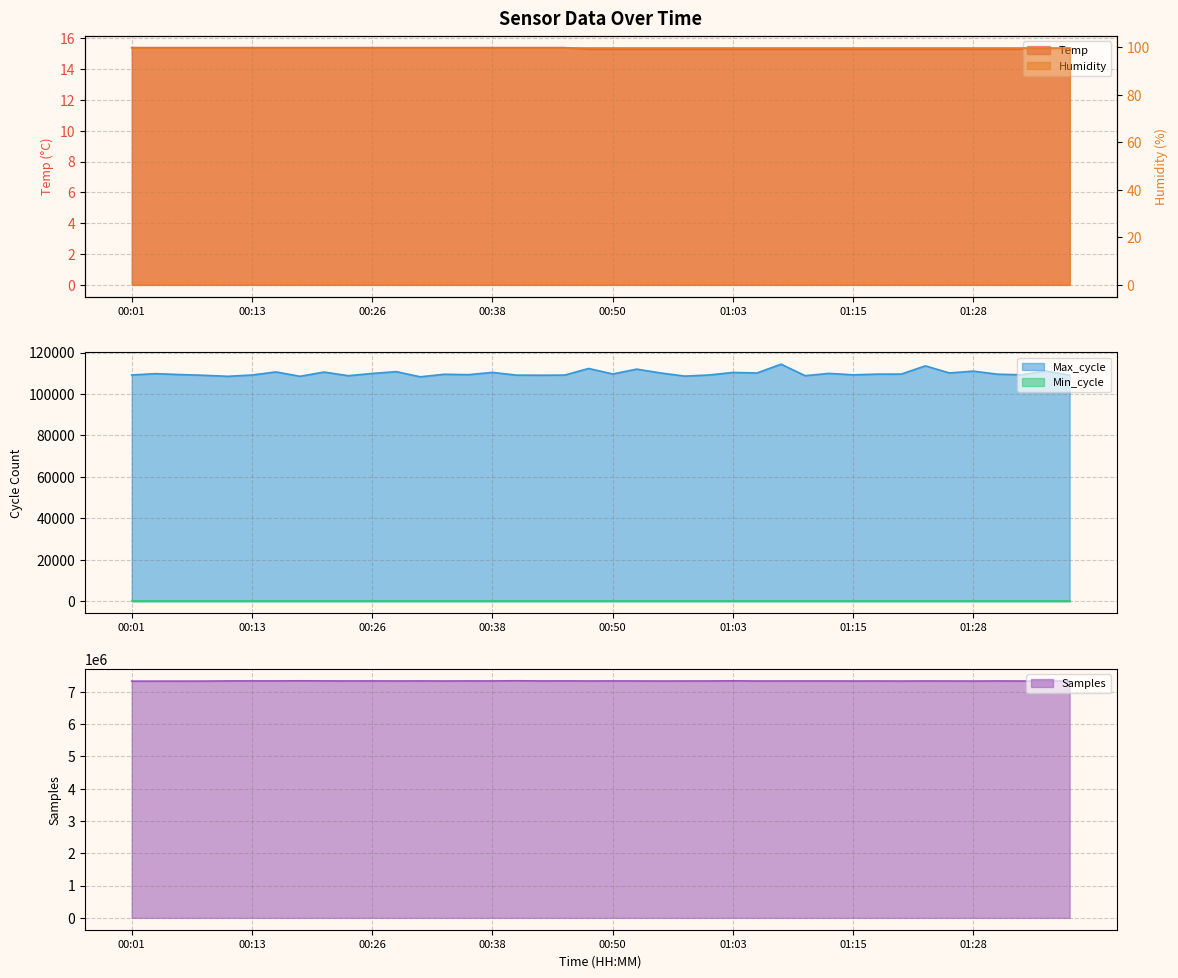

True or false: Max_cycle has more than 2 points higher than both neighbors.

True